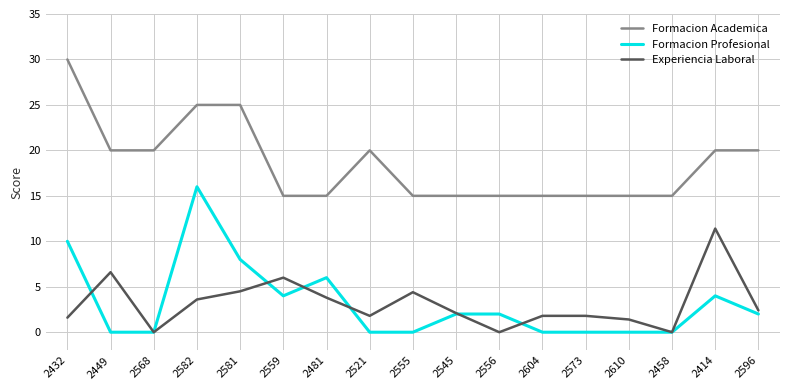

At 2556, list the series in order from largest to smallest.

Formacion Academica, Formacion Profesional, Experiencia Laboral